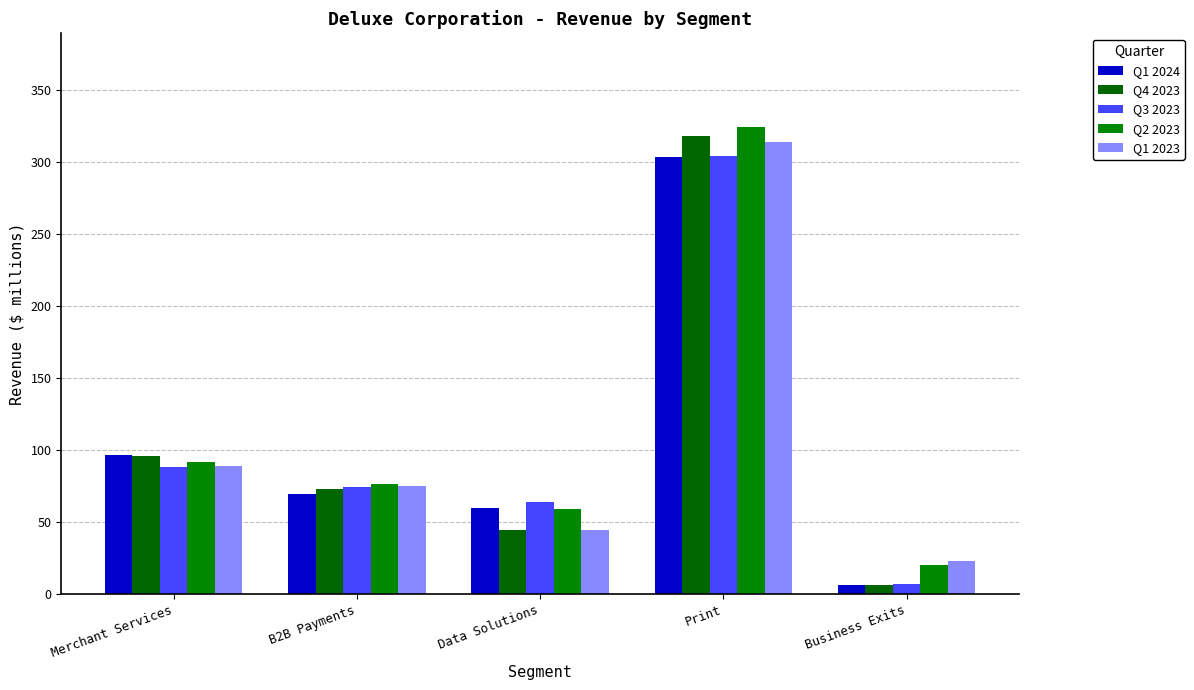

What are all the series names shown in the legend?

Q1 2024, Q4 2023, Q3 2023, Q2 2023, Q1 2023